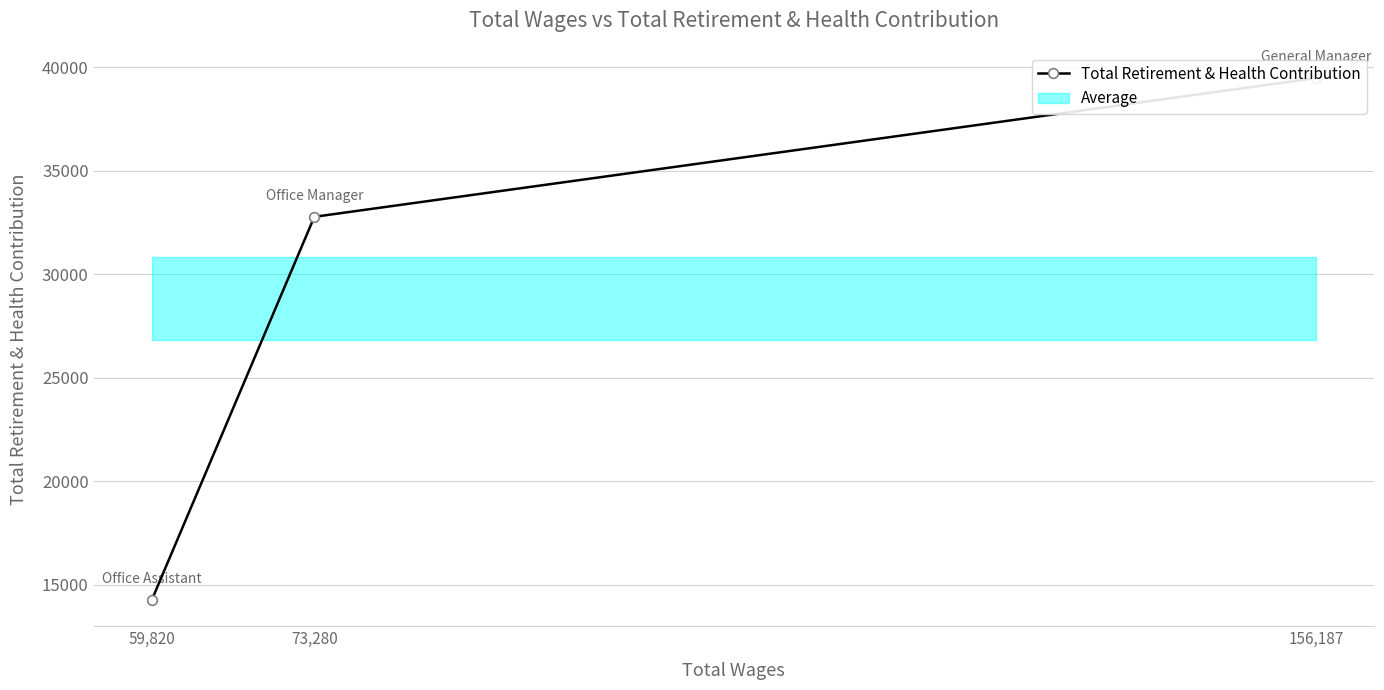

Is it true that the value at 73,280 is 9965?

False